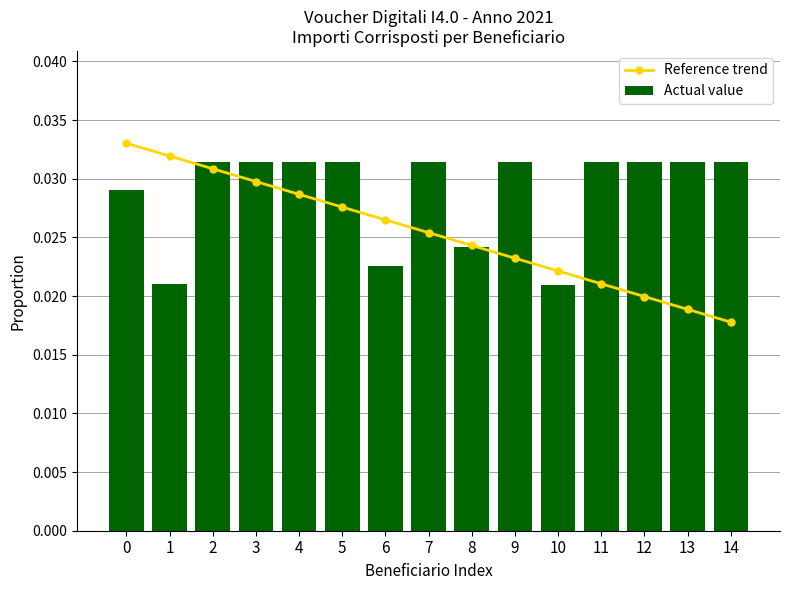

How many Actual value values are between 0 and 1?

15